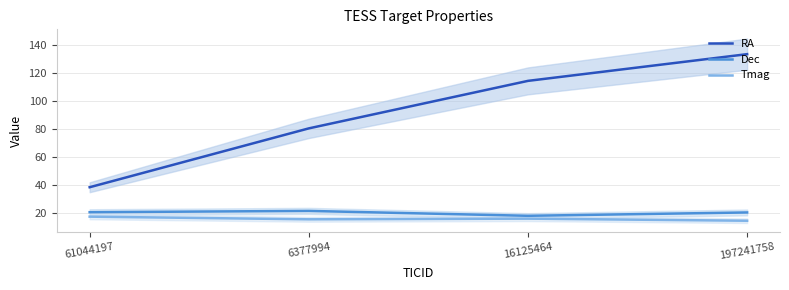

How many interior local peaks does the Tmag series have?

1